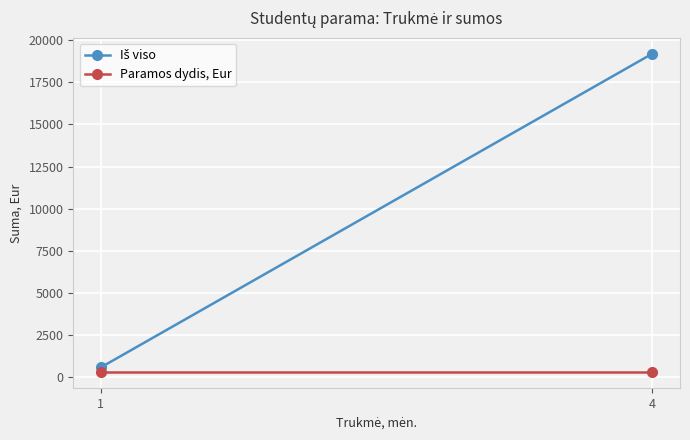

Reading left to right, what are all the values shown in this chart?

Iš viso: 19200	600
Paramos dydis, Eur: 300	300